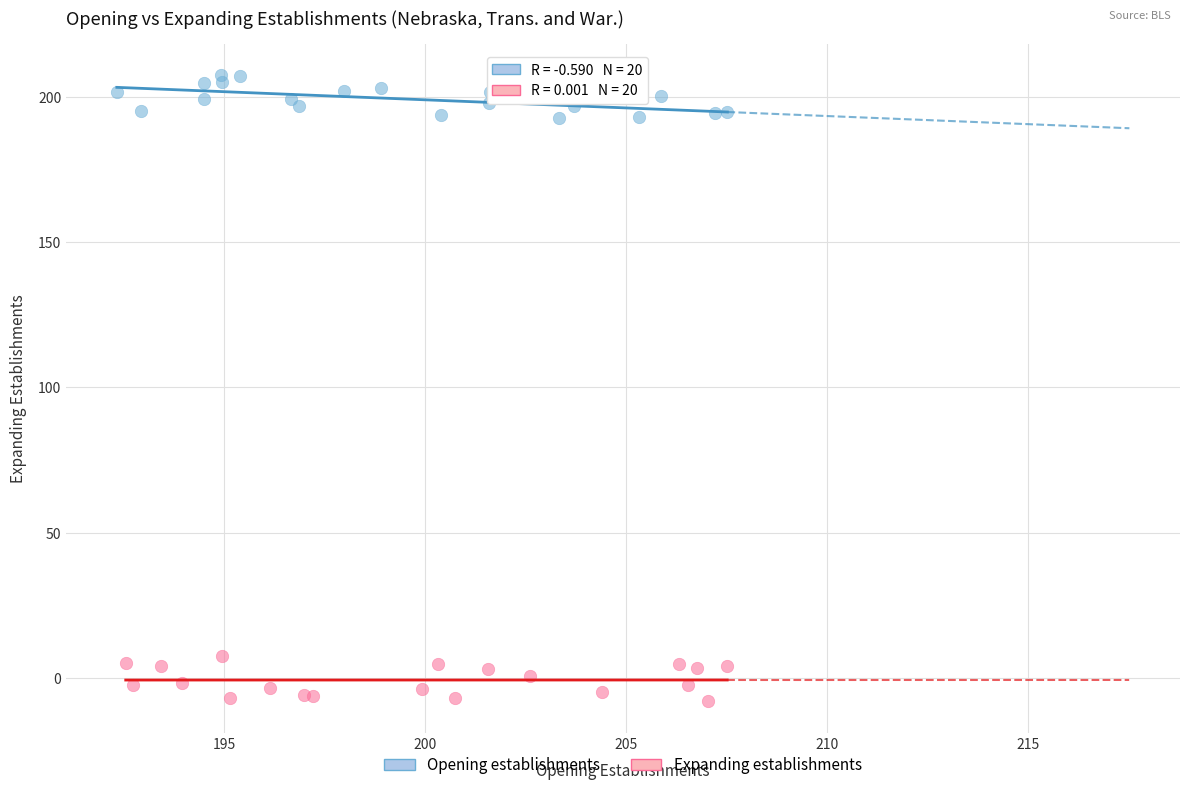

Which series reaches the maximum Y coordinate?

Opening establishments